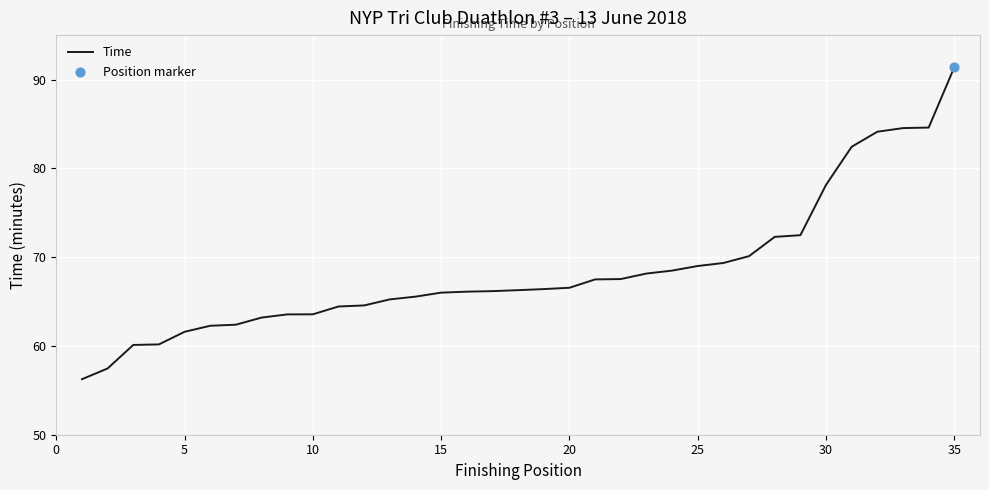

What is the greatest value displayed?

91.4